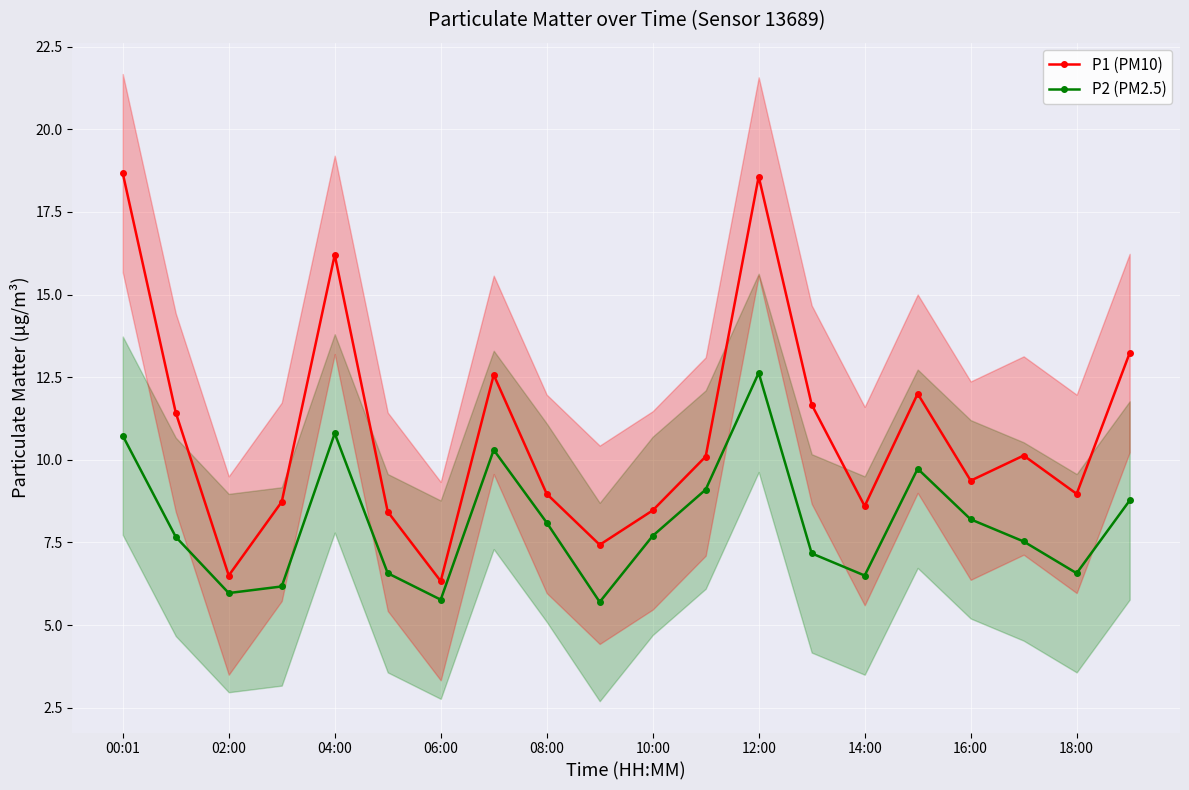

Rank the series by their average value, from highest to lowest.

P1 (PM10), P2 (PM2.5)